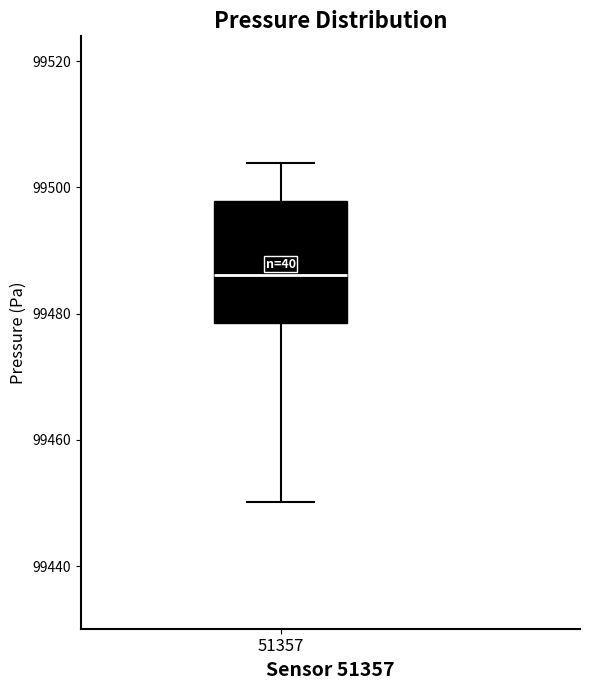

Where is the lower edge of the box at x = 51357 on the y-axis? The values are not printed on the chart, so give them approximately, as read against the axis.

99478